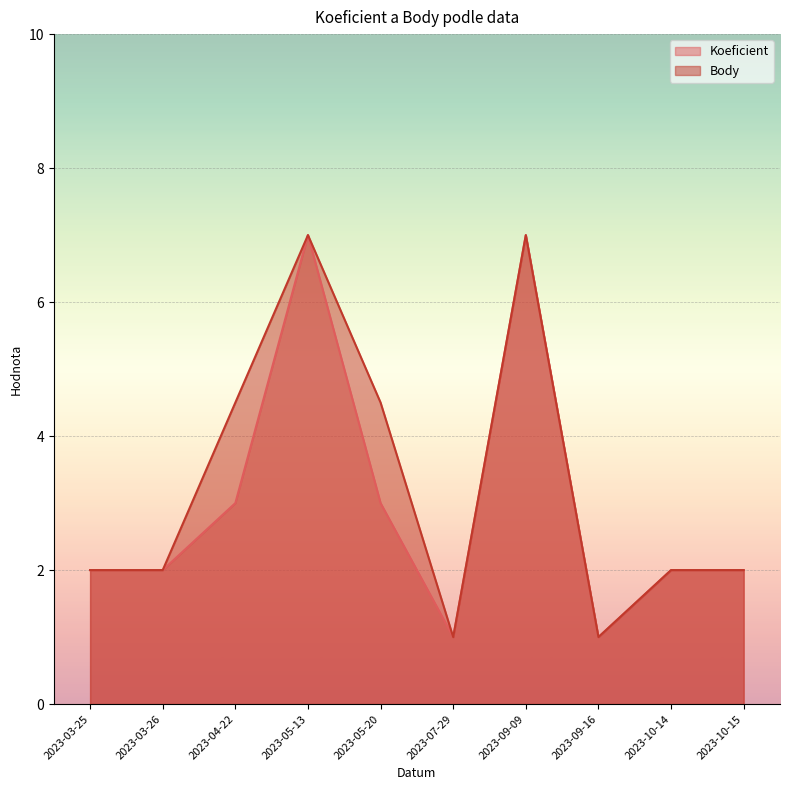

Does the chart display data point markers on the line(s)?

No